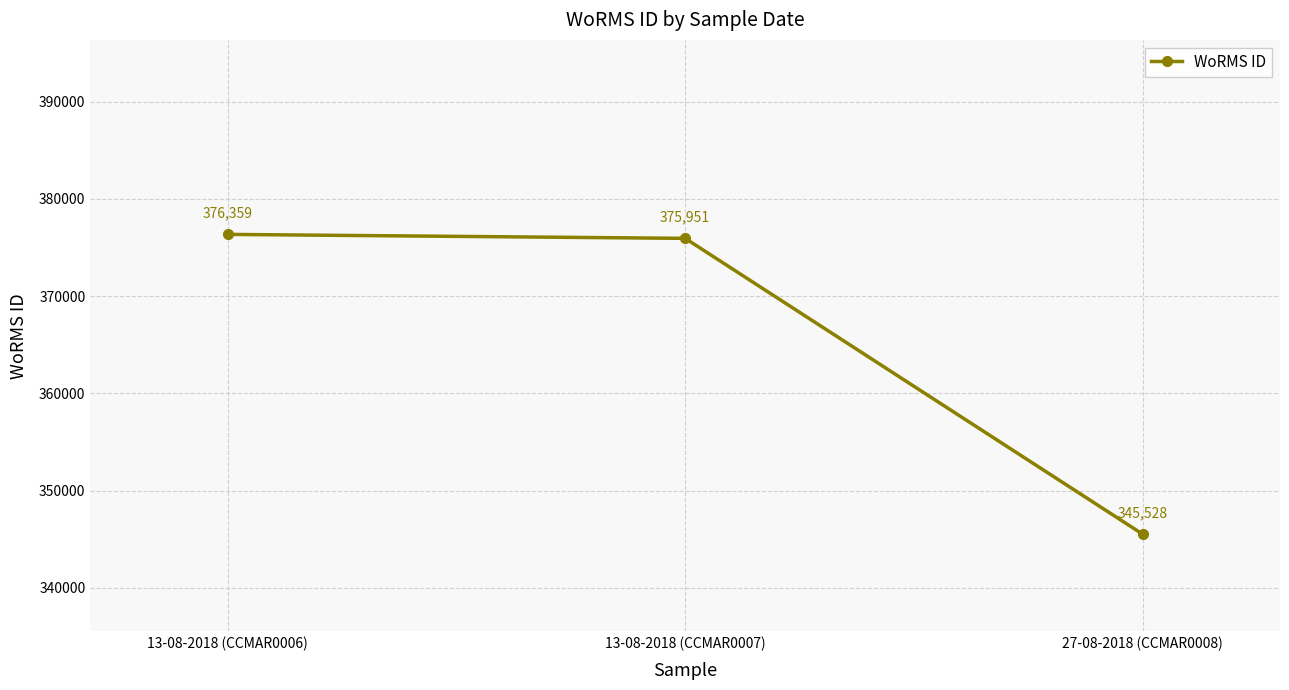

List the labels in order of value, largest first.

13-08-2018 (CCMAR0006), 13-08-2018 (CCMAR0007), 27-08-2018 (CCMAR0008)